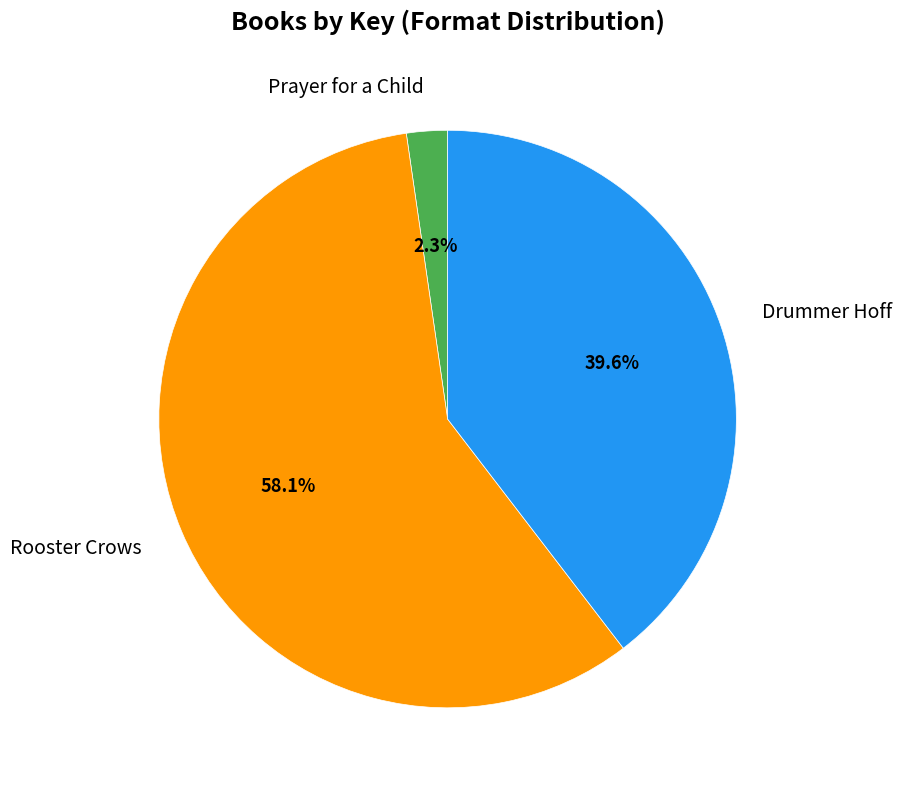

Do Prayer for a Child and Rooster Crows together represent more than half of the pie?

Yes